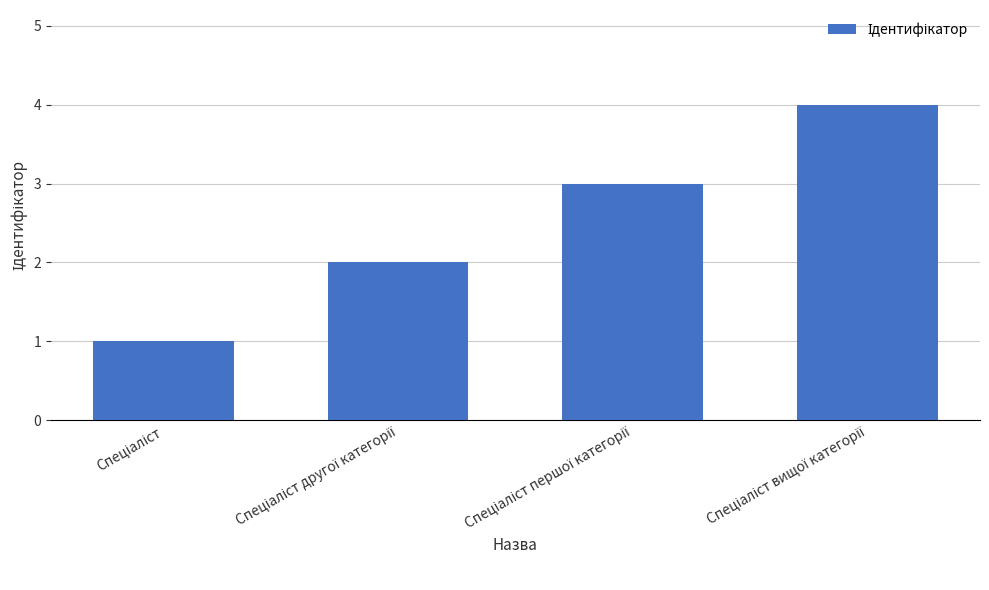

What is the difference between the maximum and minimum values?

3